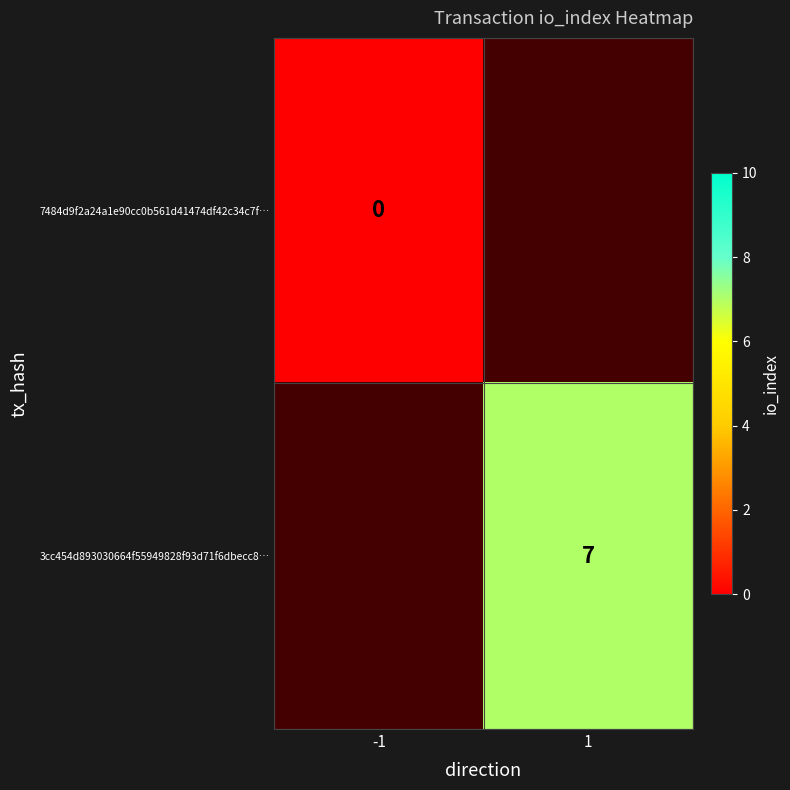

Is the value of 3cc454d893030664f55949828f93d71f6dbecc8… at 1 greater than the value of 7484d9f2a24a1e90cc0b561d41474df42c34c7f… at -1?

Yes